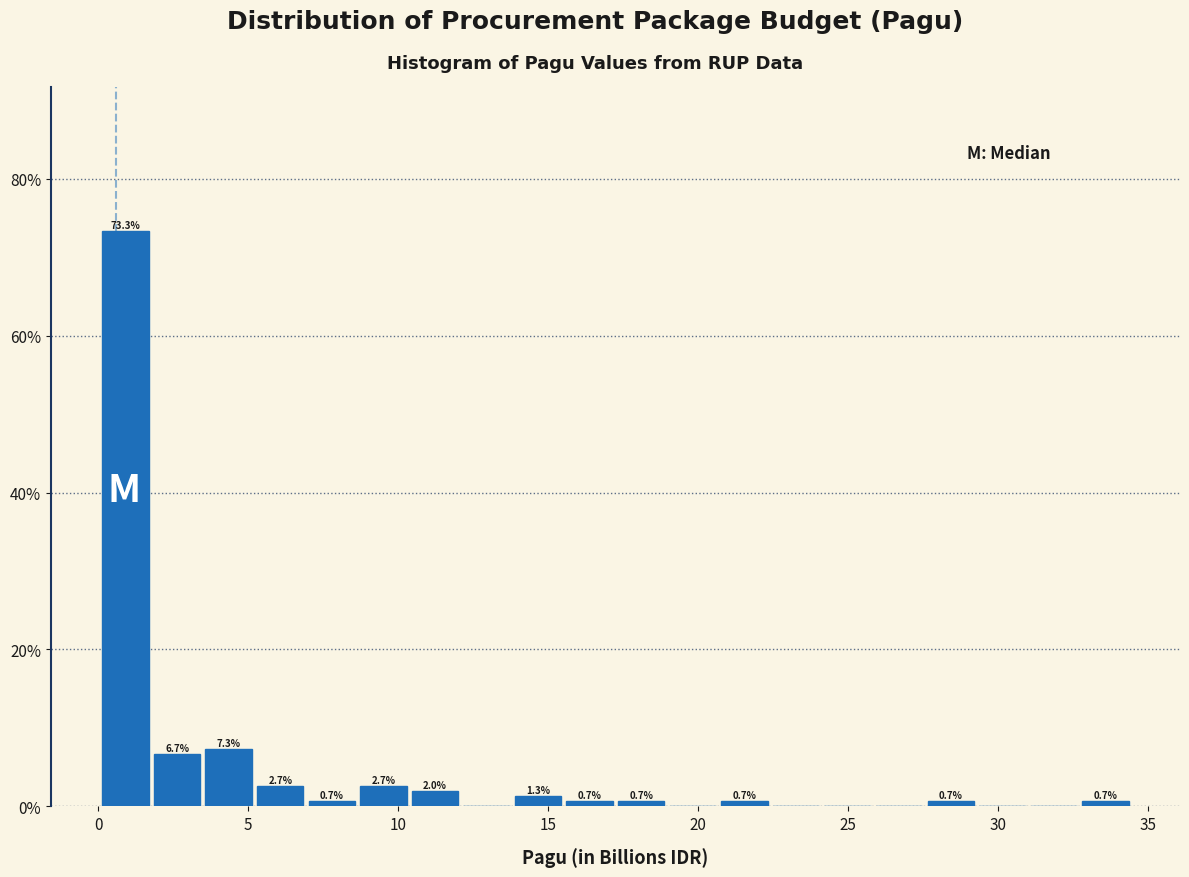

Around what value on the x-axis is the tallest bar? Give the approximate position of its centre, as read against the axis.

1.0